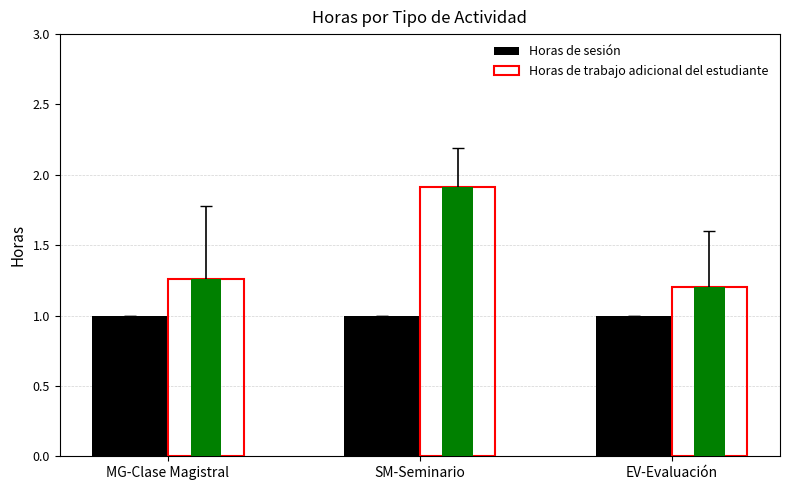

Which category has the highest value in the Horas de trabajo adicional del estudiante series?

SM-Seminario